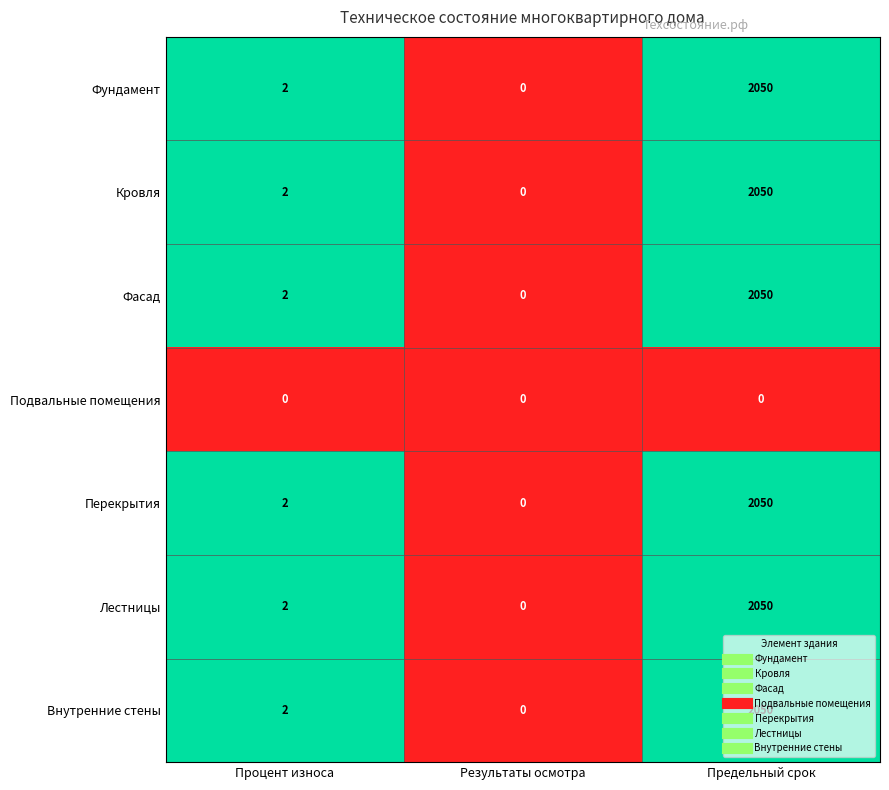

List the labels in order of Кровля value, largest first.

Предельный срок, Процент износа, Результаты осмотра